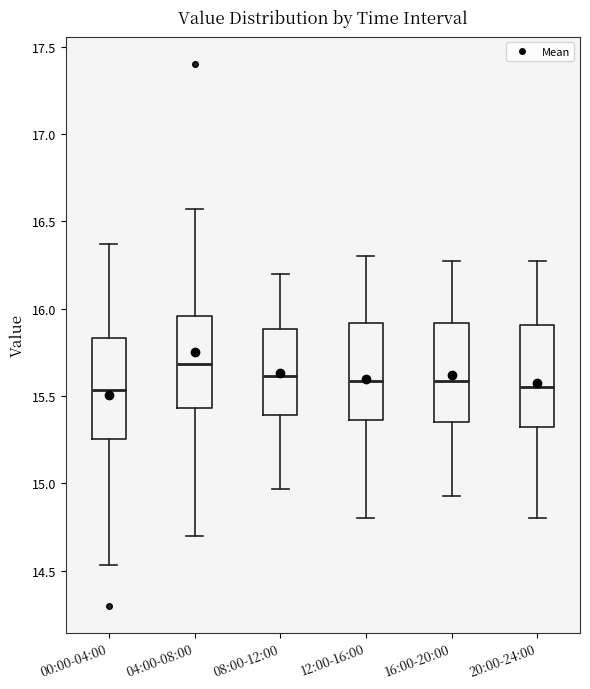

Reading left to right, transcribe this box plot: for each box, give where its median line is, the range the box spans, and where its two whiskers end, as read against the y-axis. The values are not printed on the chart, so give them approximately, as read against the axis.

00:00-04:00: median 15.55, box 15.25 to 15.85, whiskers 14.55 to 16.35
04:00-08:00: median 15.70, box 15.45 to 15.95, whiskers 14.70 to 16.55
08:00-12:00: median 15.60, box 15.40 to 15.90, whiskers 14.95 to 16.20
12:00-16:00: median 15.60, box 15.35 to 15.90, whiskers 14.80 to 16.30
16:00-20:00: median 15.60, box 15.35 to 15.90, whiskers 14.95 to 16.25
20:00-24:00: median 15.55, box 15.30 to 15.90, whiskers 14.80 to 16.25